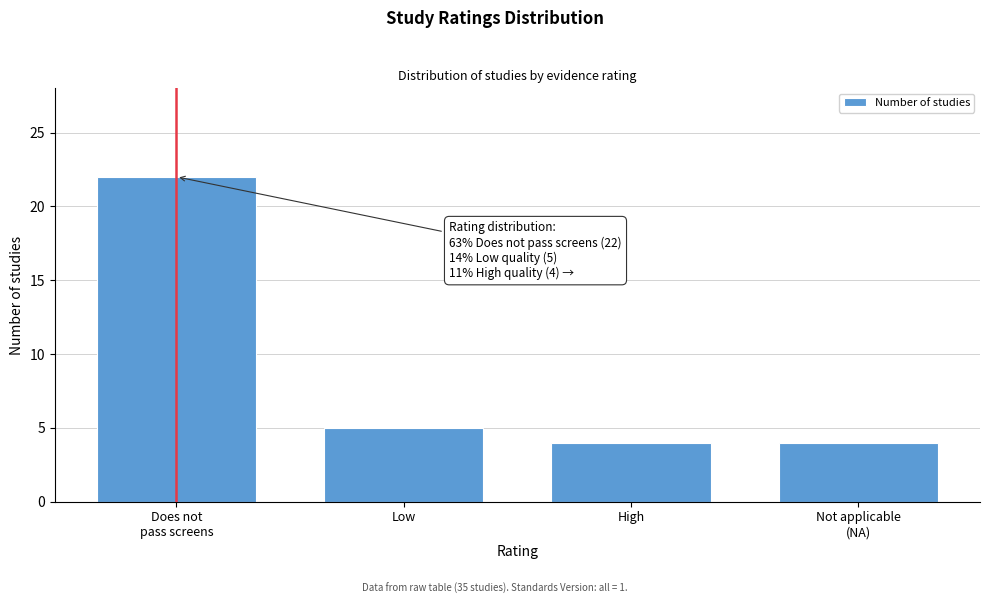

Reading left to right, what are all the values shown in this chart?

22	5	4	4